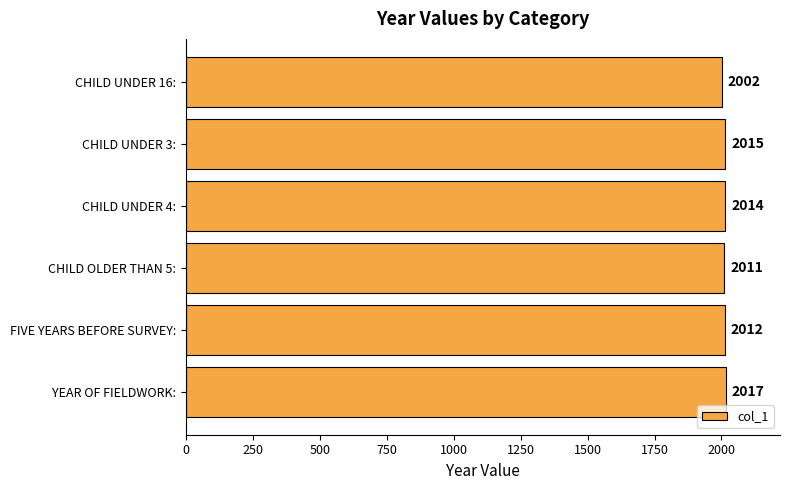

The chart shows a value of 796 at CHILD UNDER 3:. True or false?

False